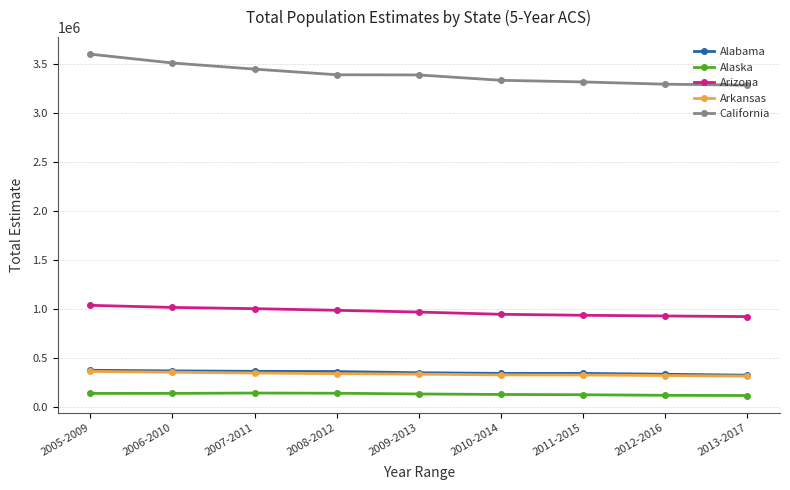

Which series has the largest total across all categories?

California